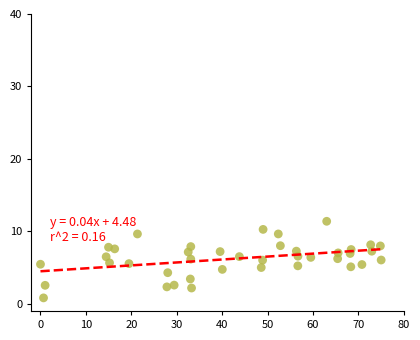

What is the range of Y values (max minus min)?

10.6